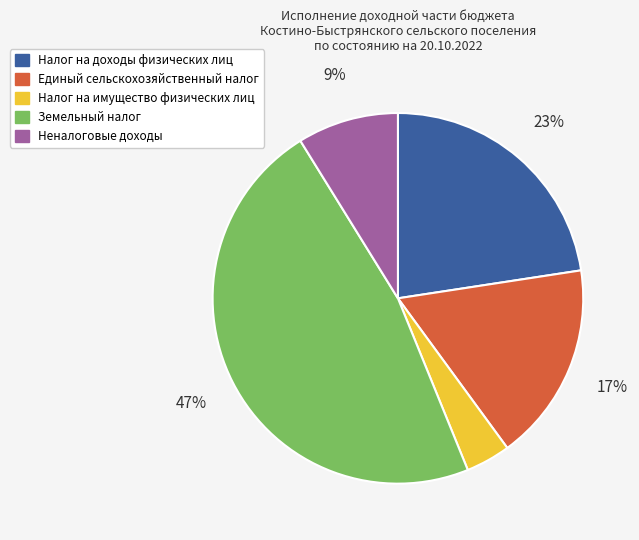

Is there any slice that represents more than half of the pie?

No